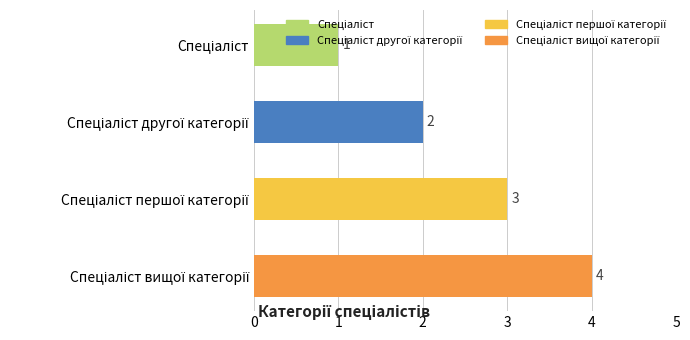

What is the difference between the maximum and minimum values?

3